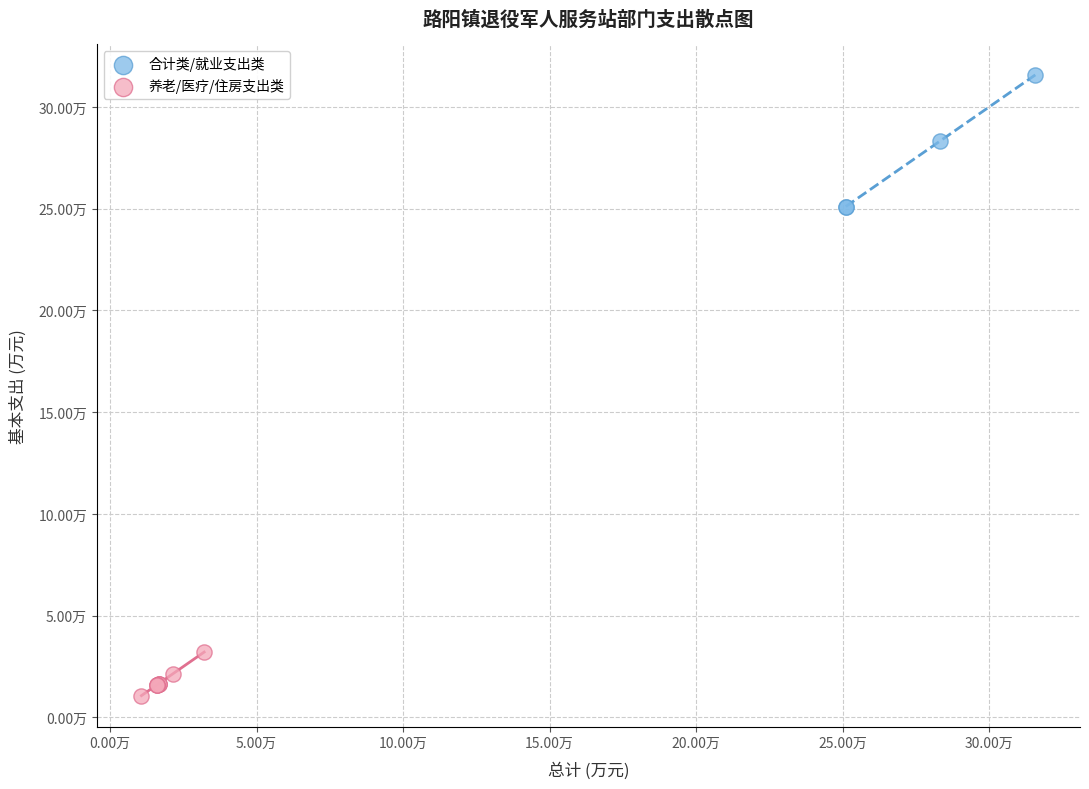

Which series reaches the minimum Y coordinate?

养老/医疗/住房支出类